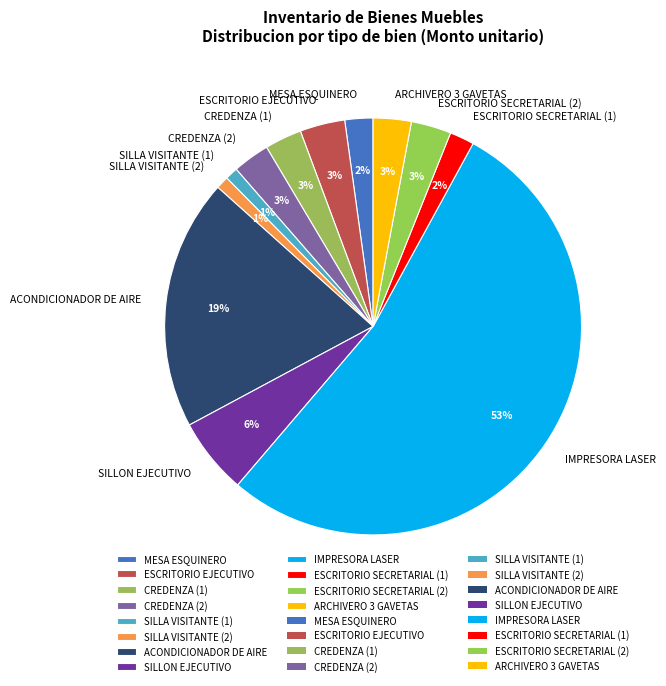

What is the largest slice in the pie chart?

IMPRESORA LASER